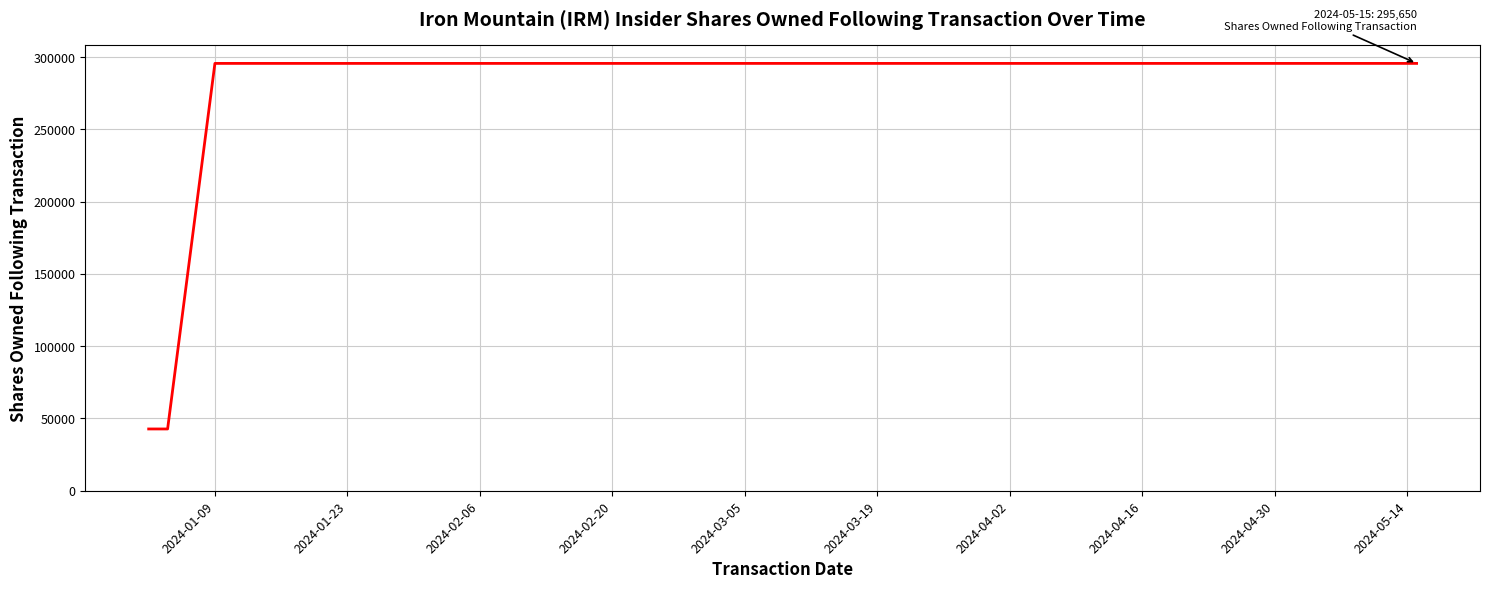

What is the difference between the maximum and minimum values?

252911